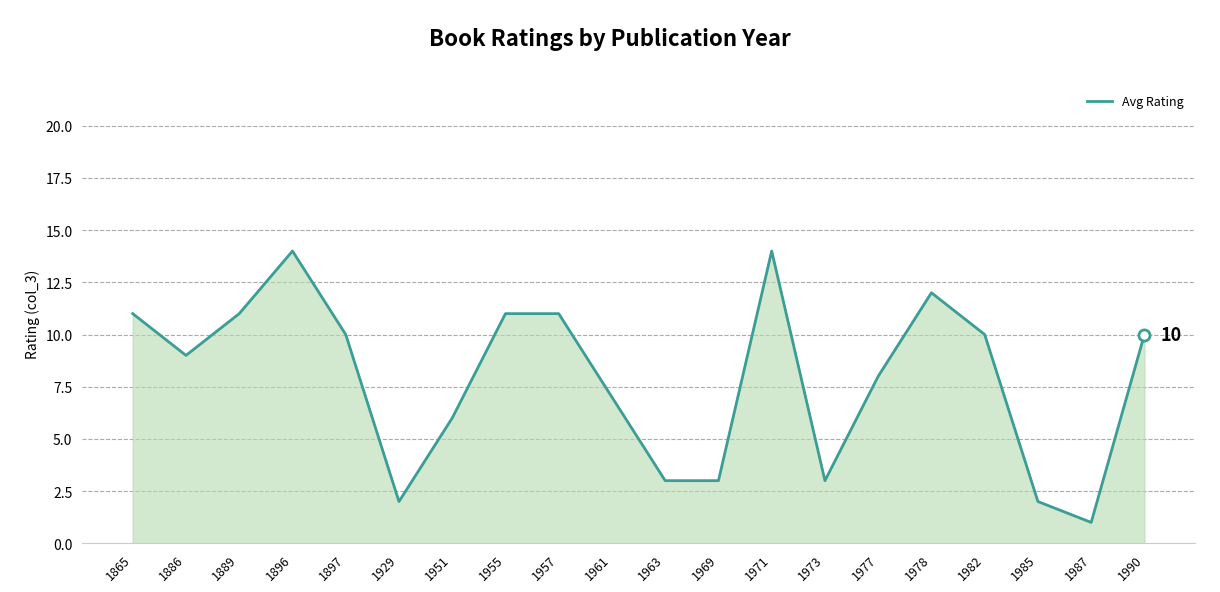

What is the difference between the second highest and minimum values?

13